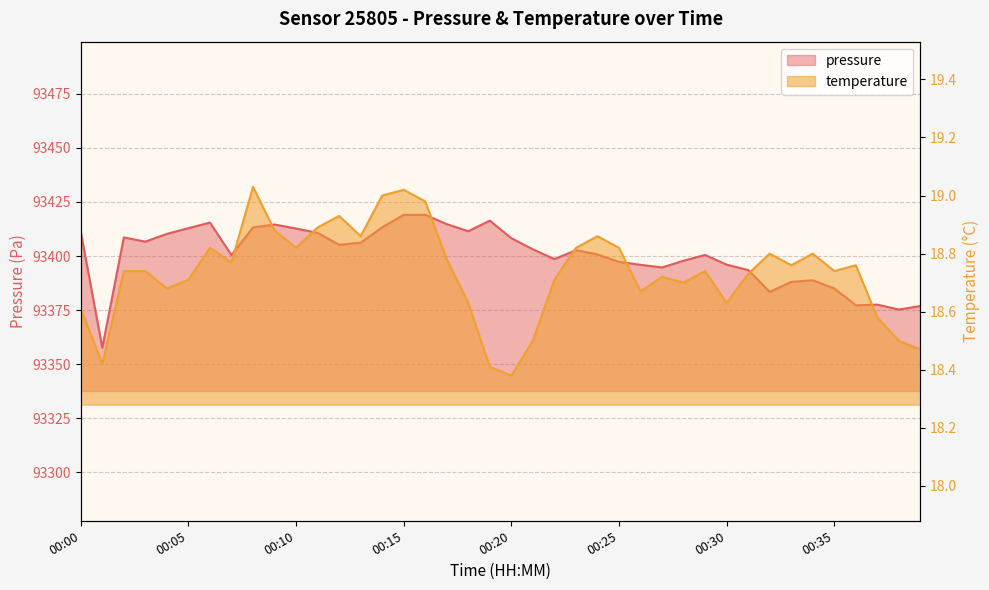

What is the maximum value shown in the chart?

93419.1